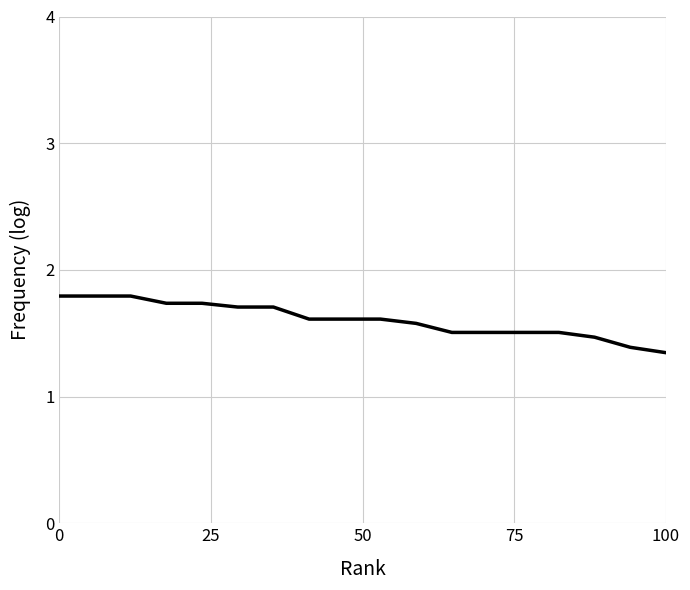

What is the greatest value displayed?

1.8